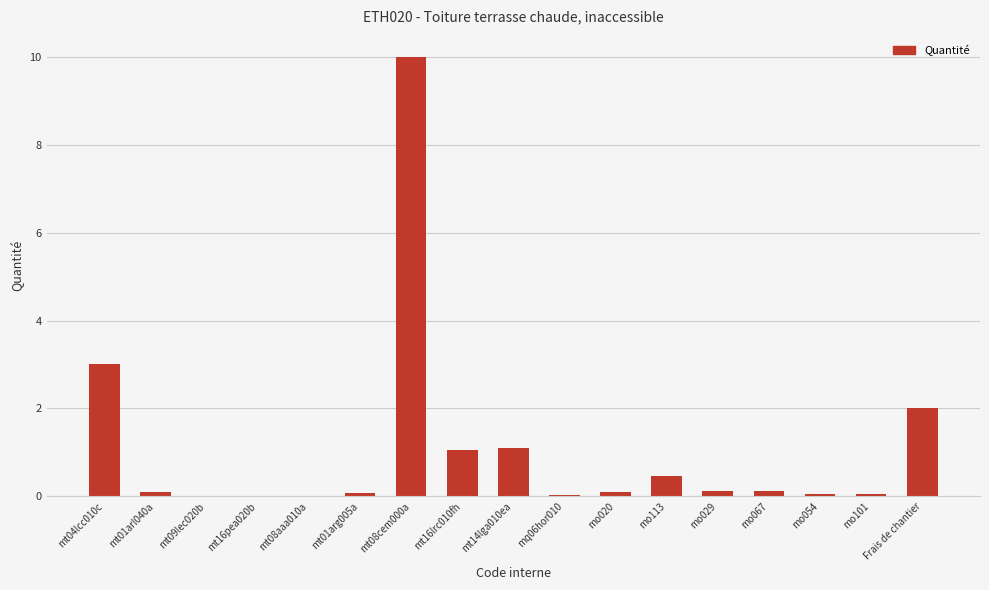

Which has a higher value, mt04lcc010c or mt14lga010ea?

mt04lcc010c